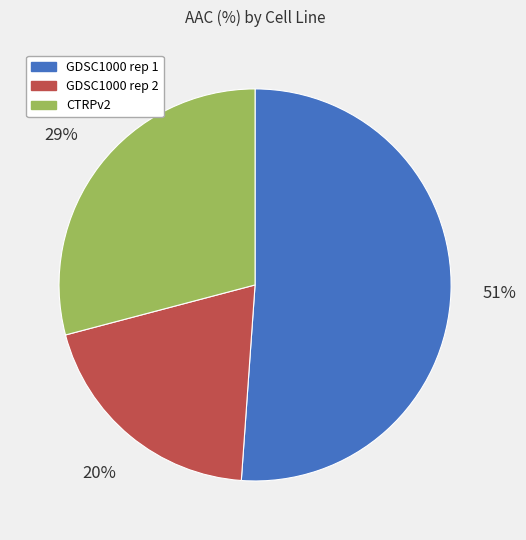

To the nearest percent, what portion does CTRPv2 represent?

29%